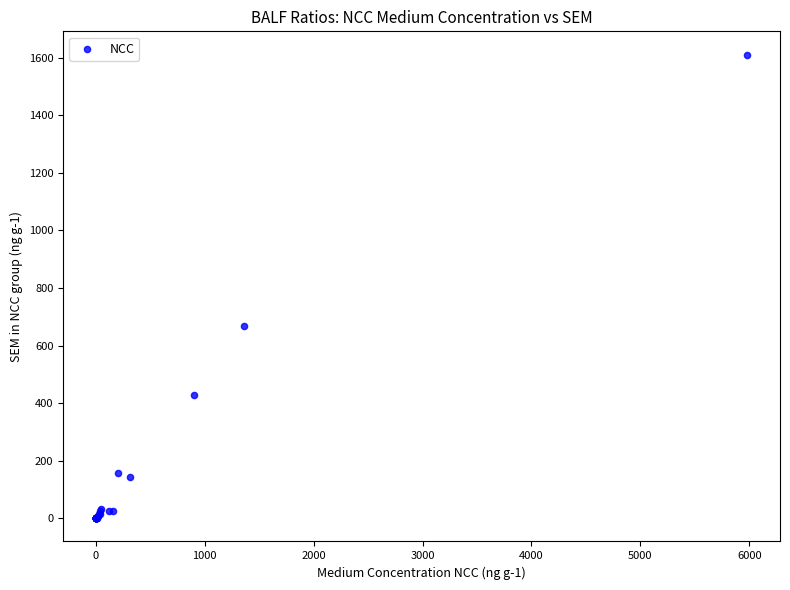

What Y value in the scatter plot is closest to 805?

667.2